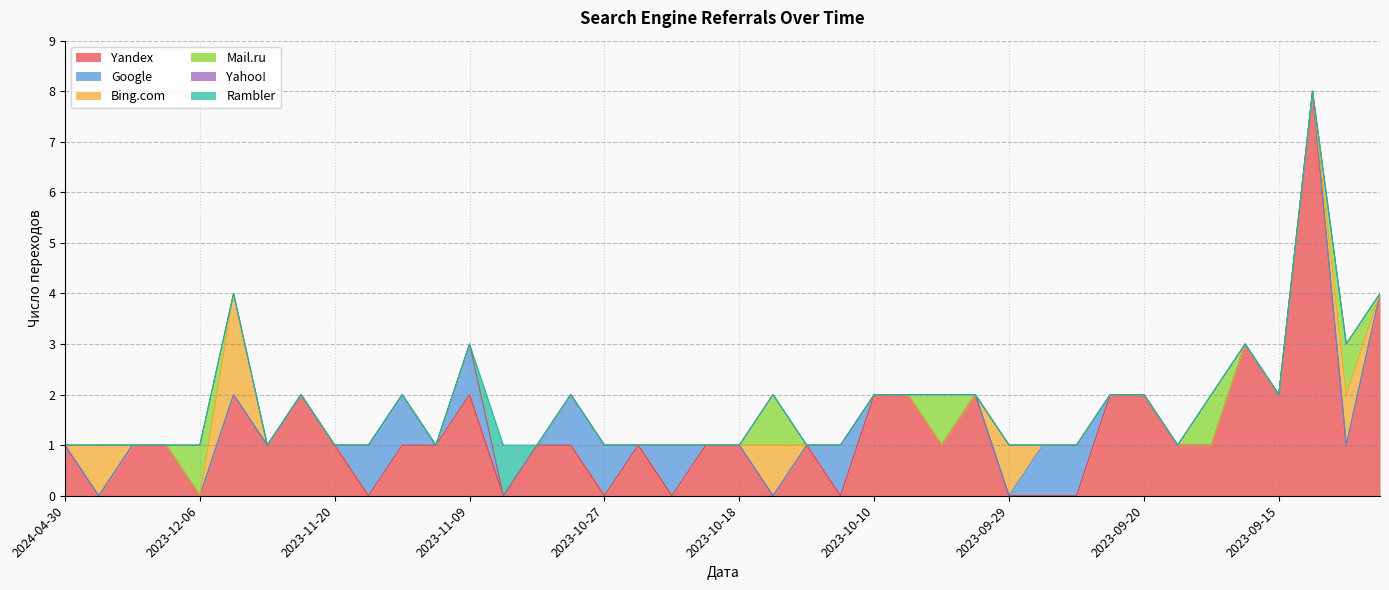

List the labels in order of Google value, largest first.

2023-11-19, 2023-11-16, 2023-11-09, 2023-10-29, 2023-10-27, 2023-10-21, 2023-10-13, 2023-09-28, 2023-09-27, 2024-04-30, 2024-04-22, 2024-02-04, 2023-12-24, 2023-12-06, 2023-11-29, 2023-11-27, 2023-11-21, 2023-11-20, 2023-11-15, 2023-11-05, 2023-10-30, 2023-10-26, 2023-10-19, 2023-10-18, 2023-10-17, 2023-10-16, 2023-10-10, 2023-10-09, 2023-10-05, 2023-10-03, 2023-09-29, 2023-09-23, 2023-09-20, 2023-09-18, 2023-09-17, 2023-09-16, 2023-09-15, 2023-09-14, 2023-09-13, 2023-09-12